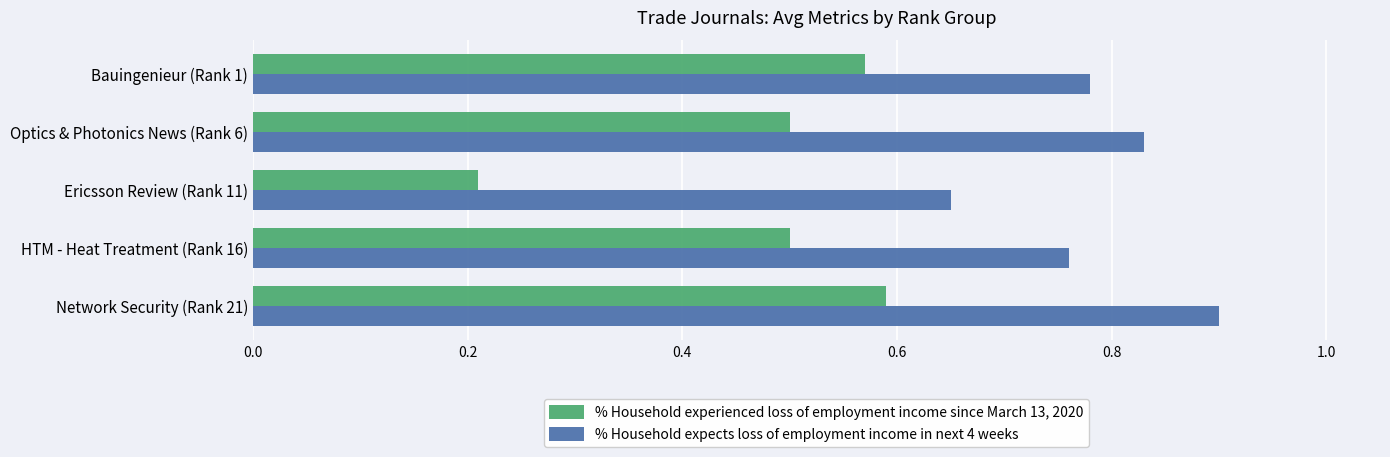

Is it true that % Household expects loss of employment income in next 4 weeks equals 0.3 at Bauingenieur (Rank 1)?

False